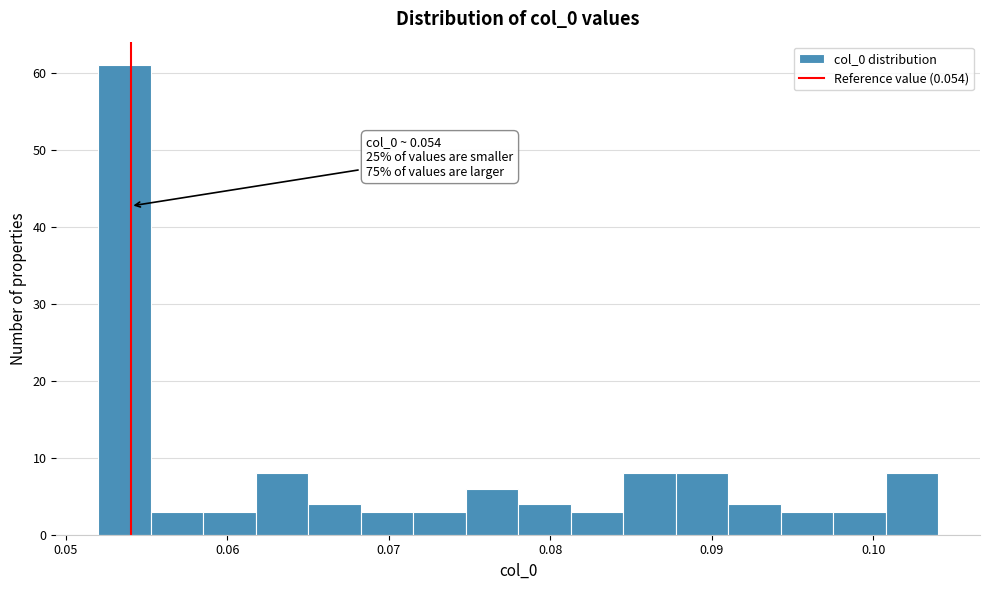

Read against the x-axis, roughly where is the centre of the tallest bar?

0.054